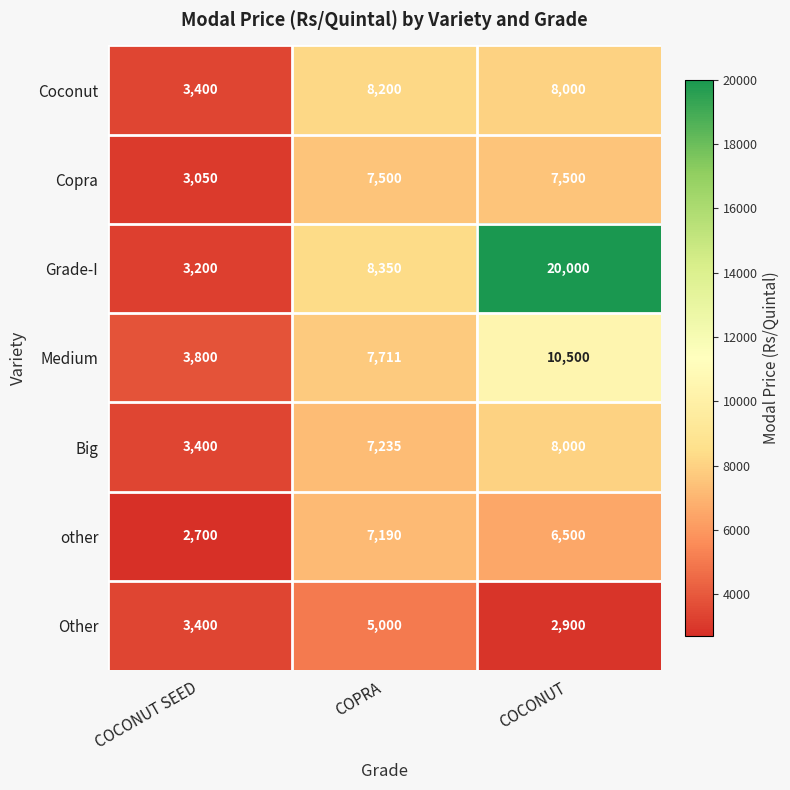

How many Medium values are between 3800 and 10500?

3